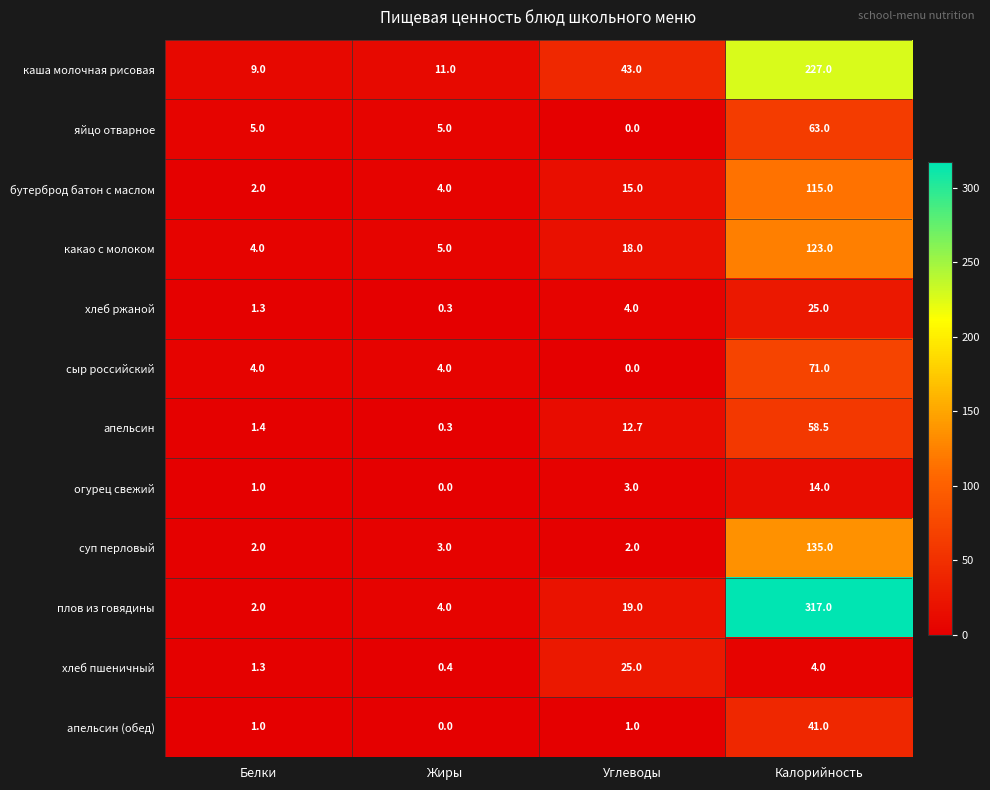

The value of бутерброд батон с маслом at Калорийность is 61.7. True or false?

False